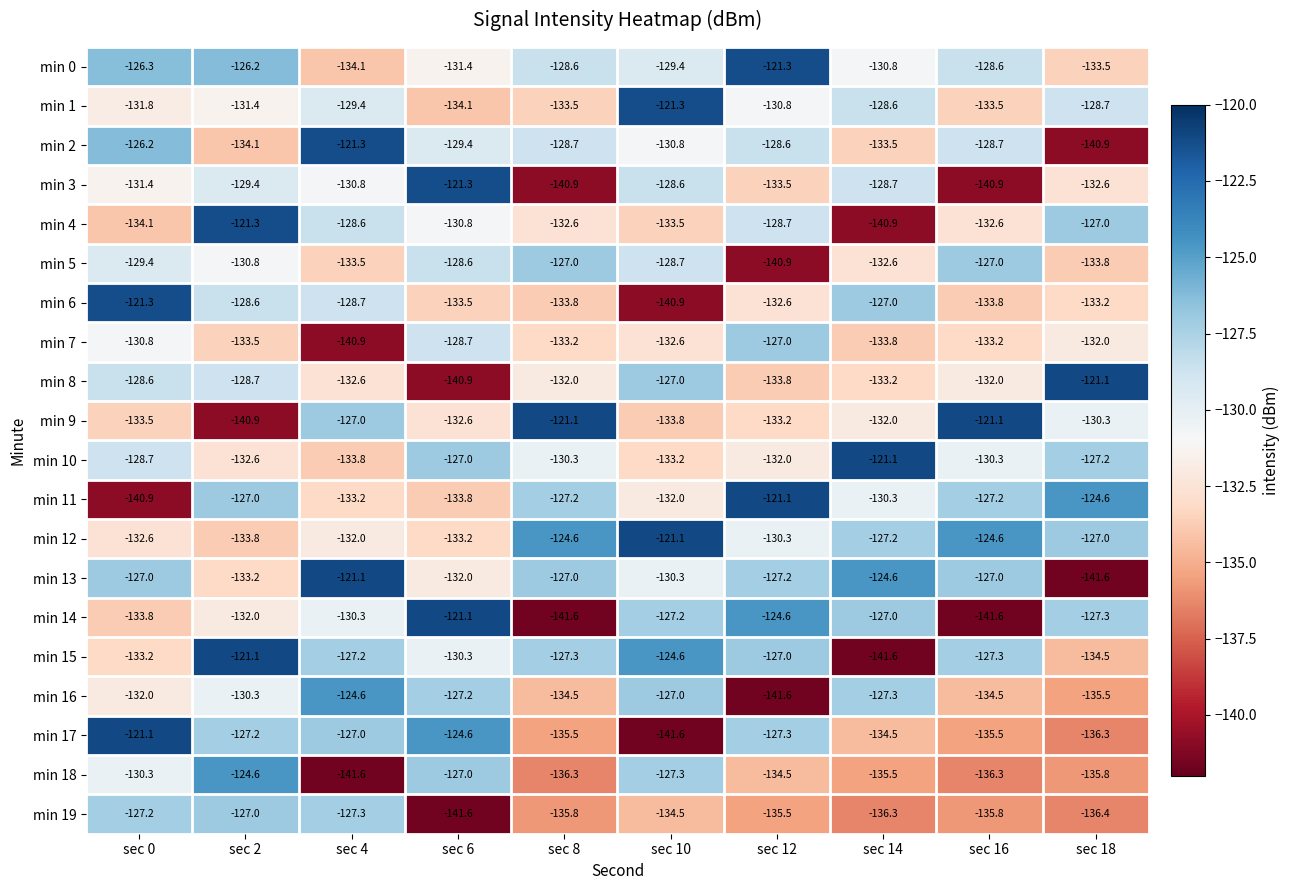

The min 16 series shows -228.5 at sec 2. True or false?

False